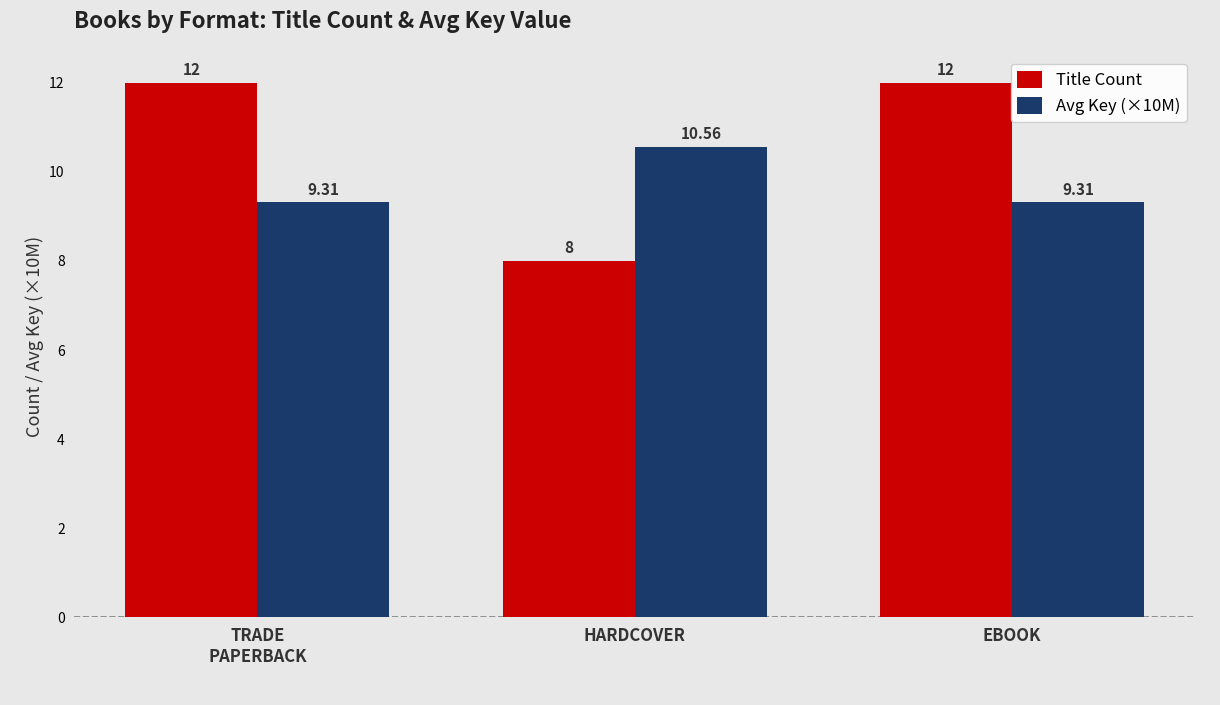

List the series in order of their peak value, highest first.

Title Count, Avg Key (×10M)